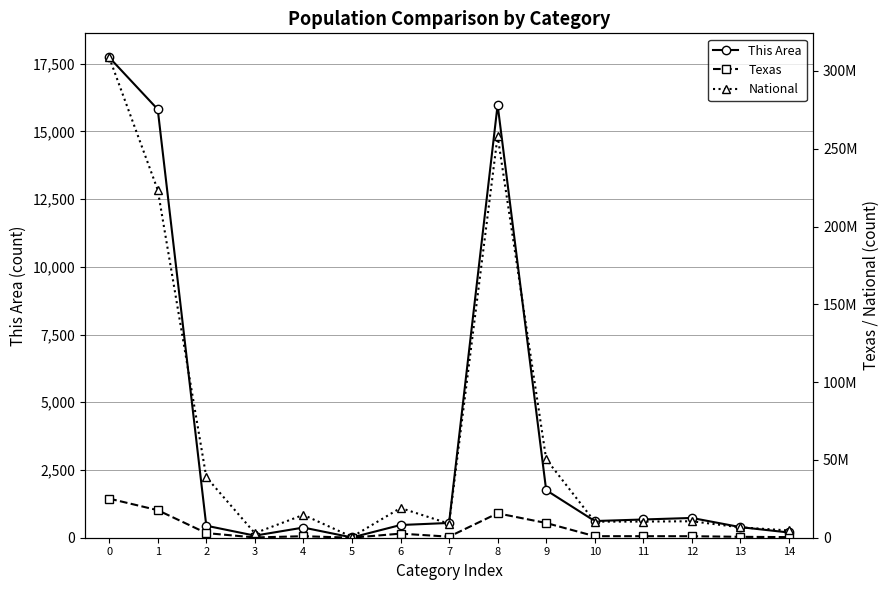

True or false: This Area and National intersect in this chart.

False